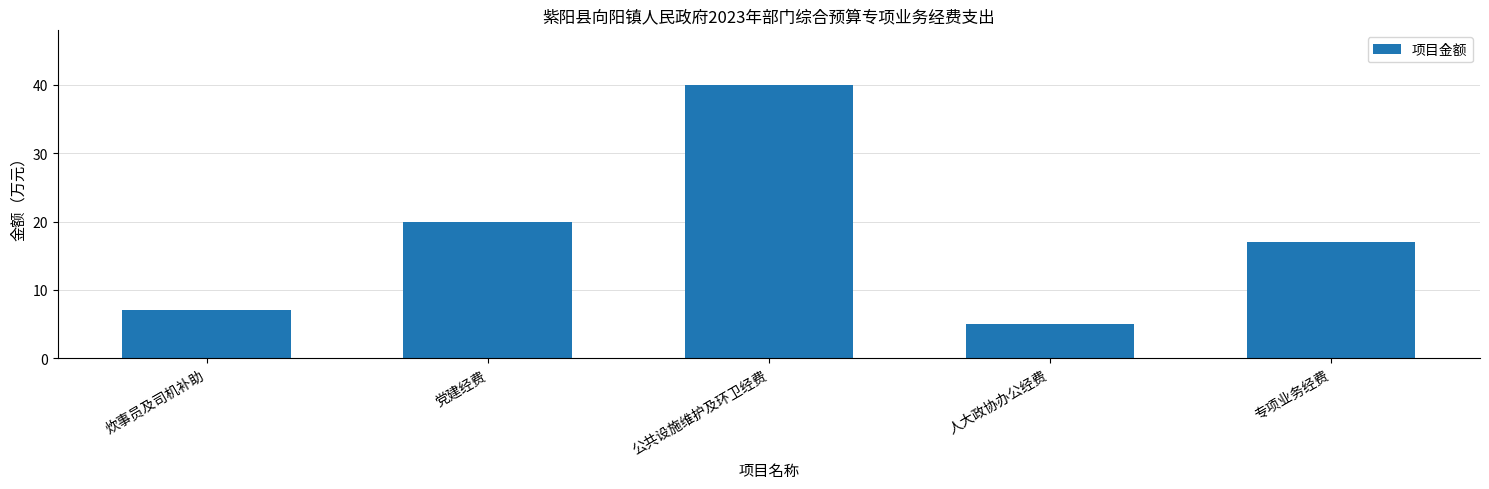

What is the ratio of the value at 党建经费 to the value at 公共设施维护及环卫经费?

0.5